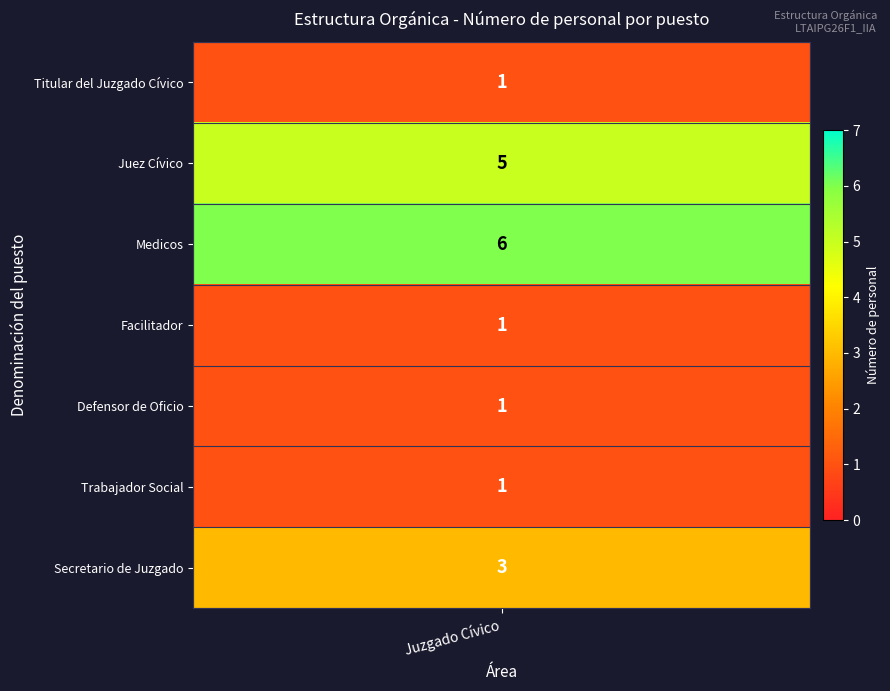

Rank the categories by value from highest to lowest.

Medicos, Juez Cívico, Secretario de Juzgado, Titular del Juzgado Cívico, Facilitador, Defensor de Oficio, Trabajador Social